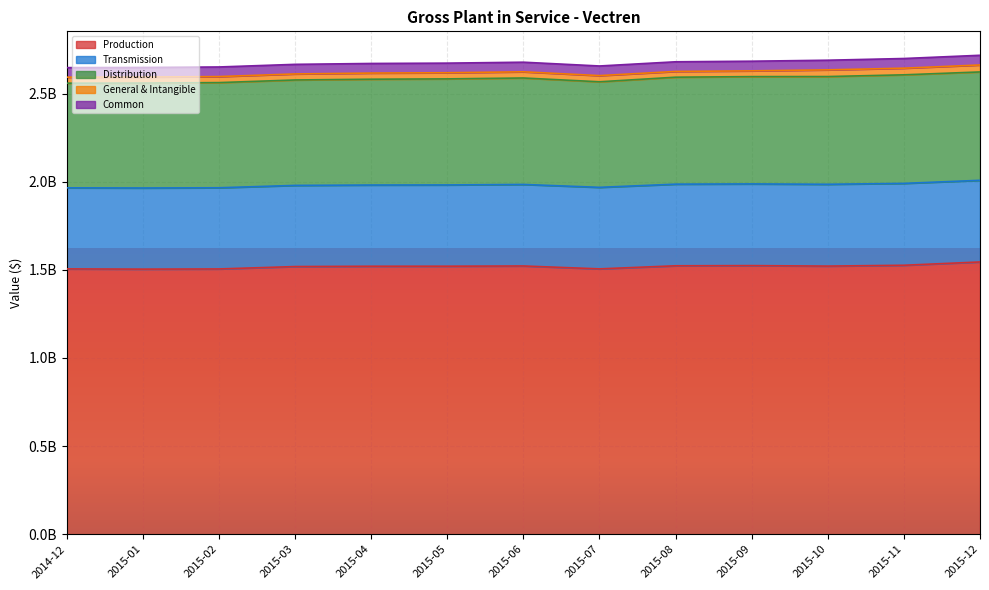

What is the difference between the highest and lowest values at 2015-05?

1485967413.6